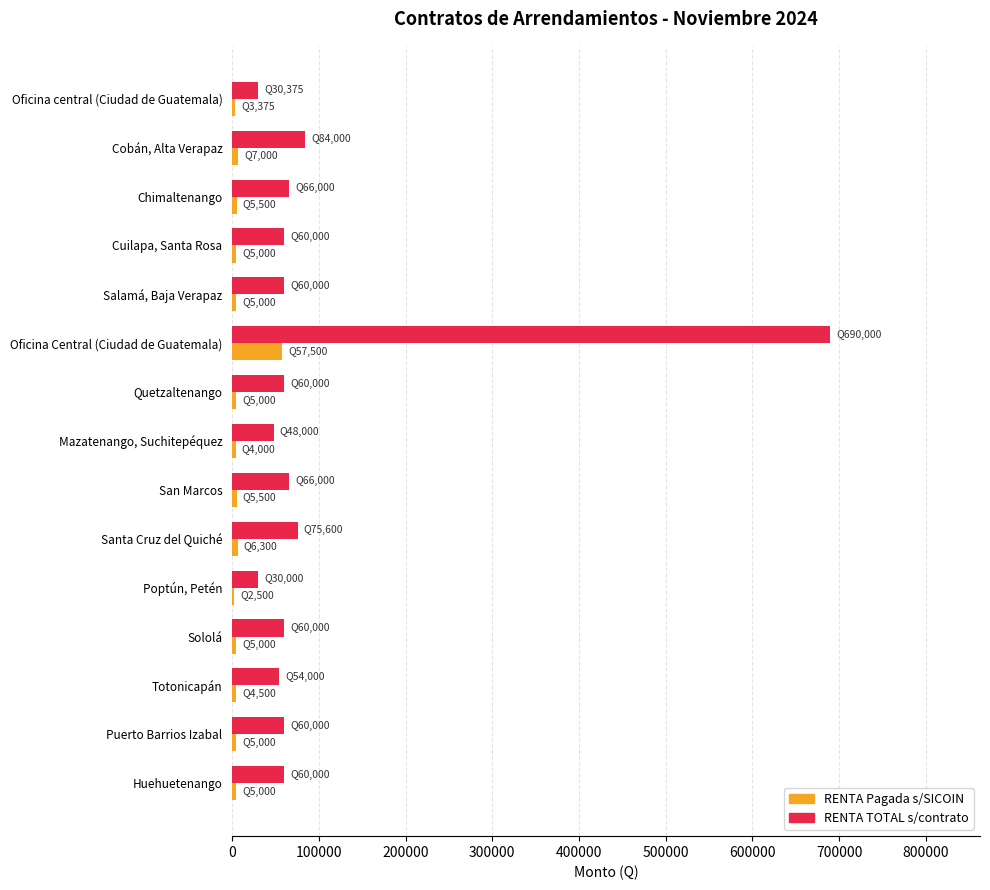

Which series has the widest spread of values?

RENTA TOTAL s/contrato